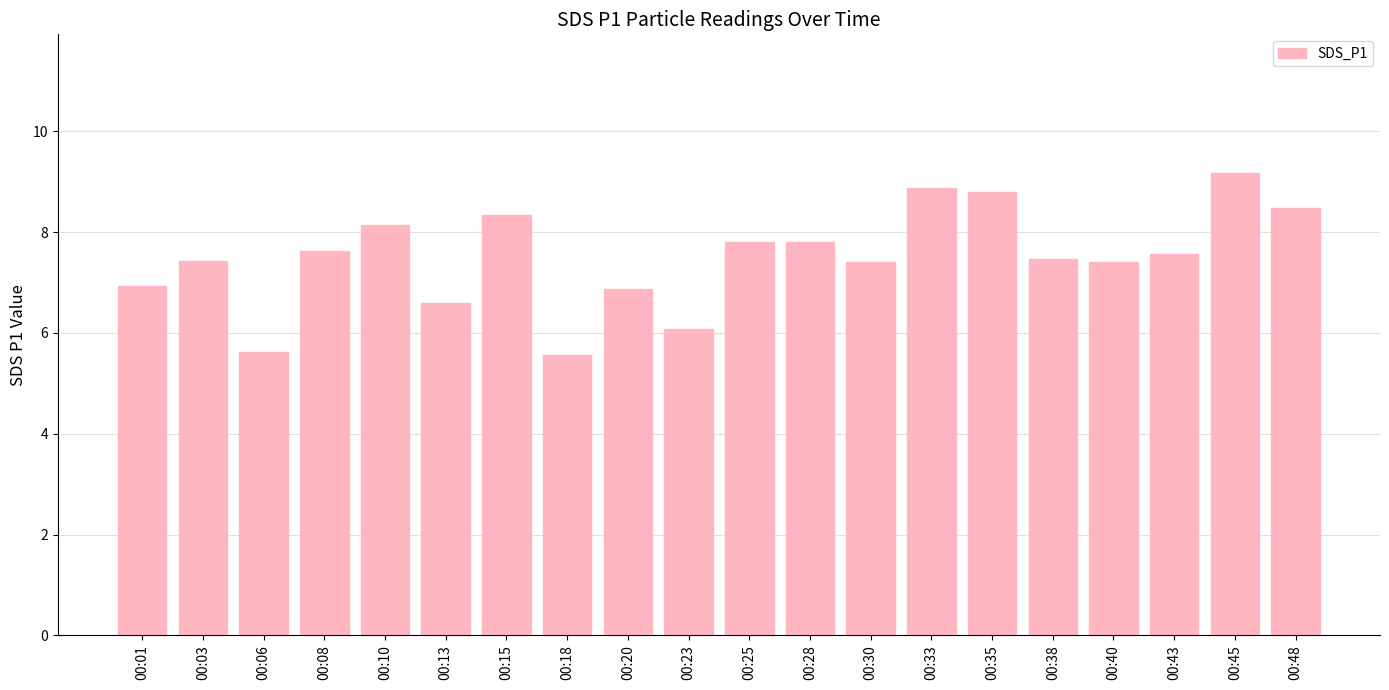

What is the value of the 1st bar from the left?

6.9